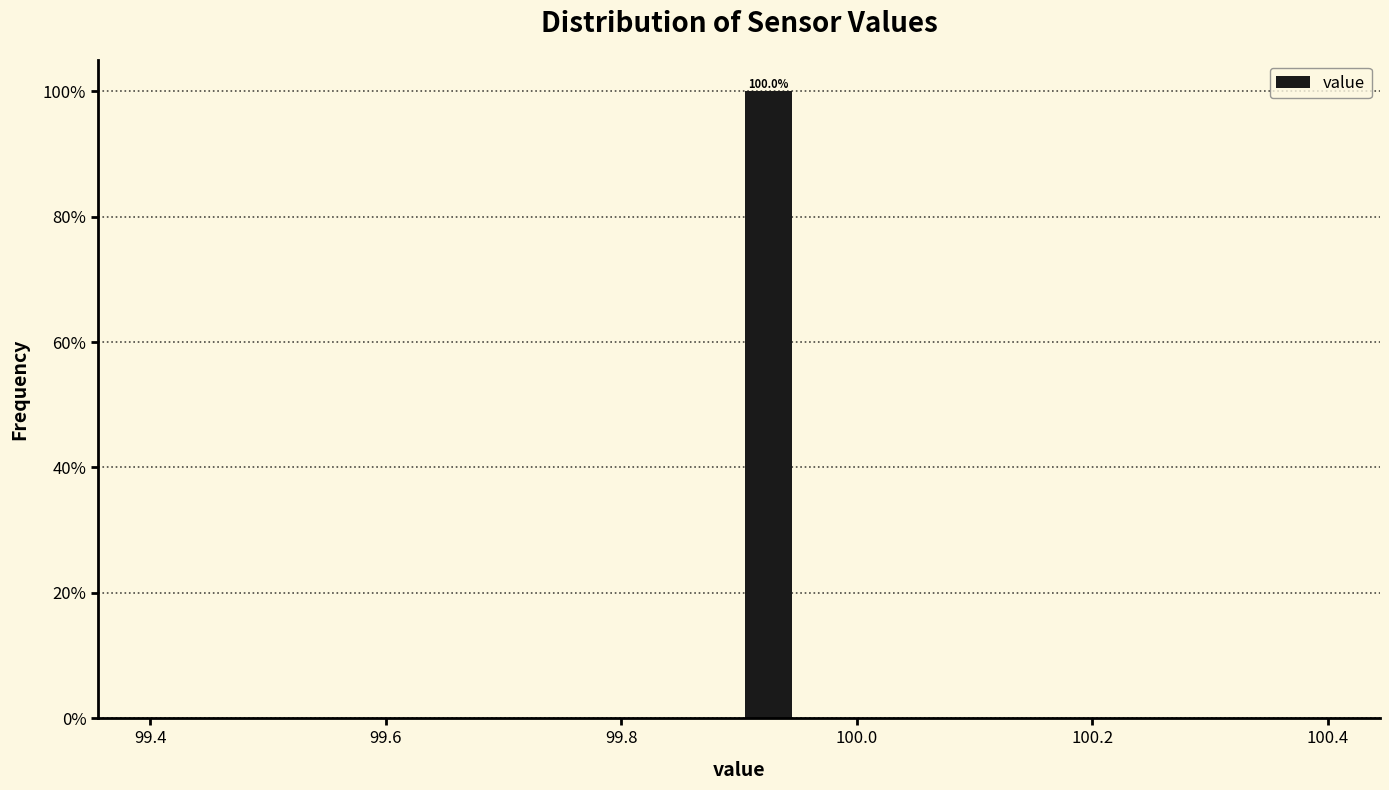

Read against the x-axis, roughly where is the centre of the tallest bar?

99.92